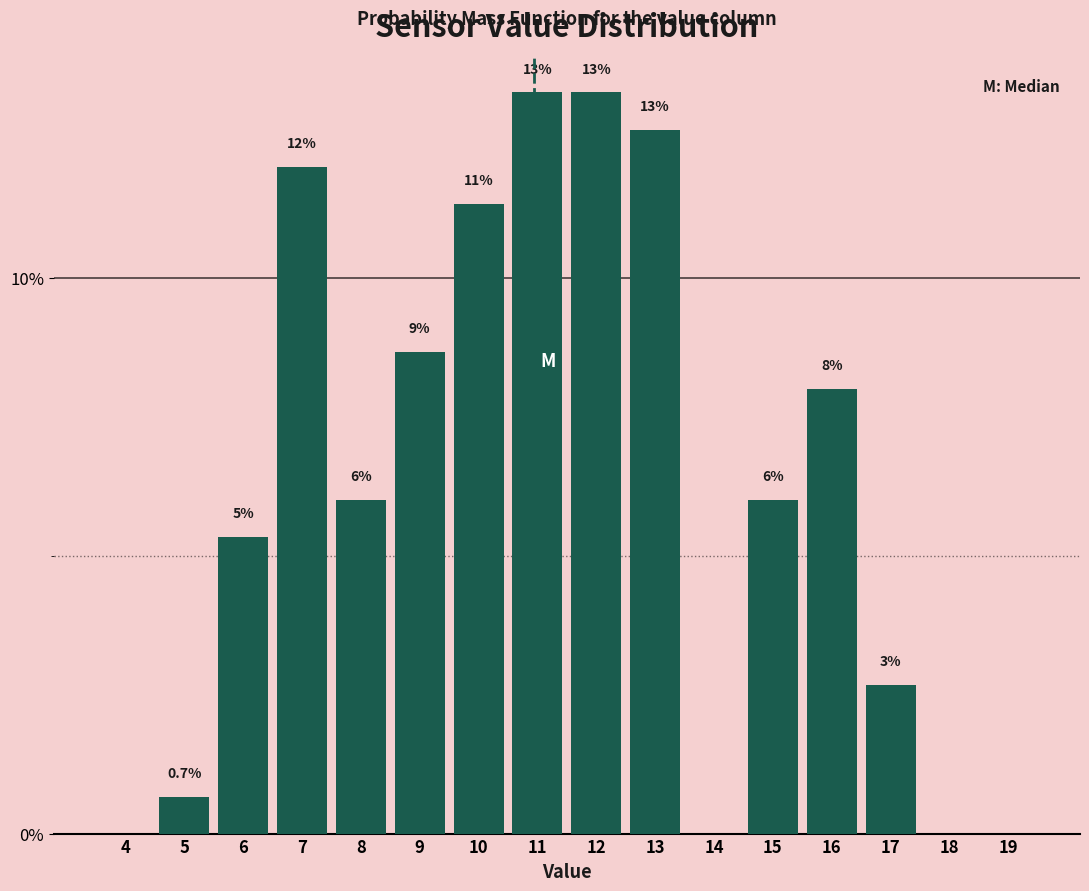

Are the bars horizontal?

No